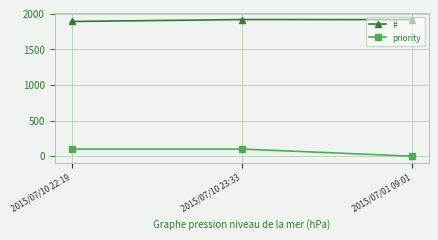

What position from the left is 2015/07/01 09:01?

3